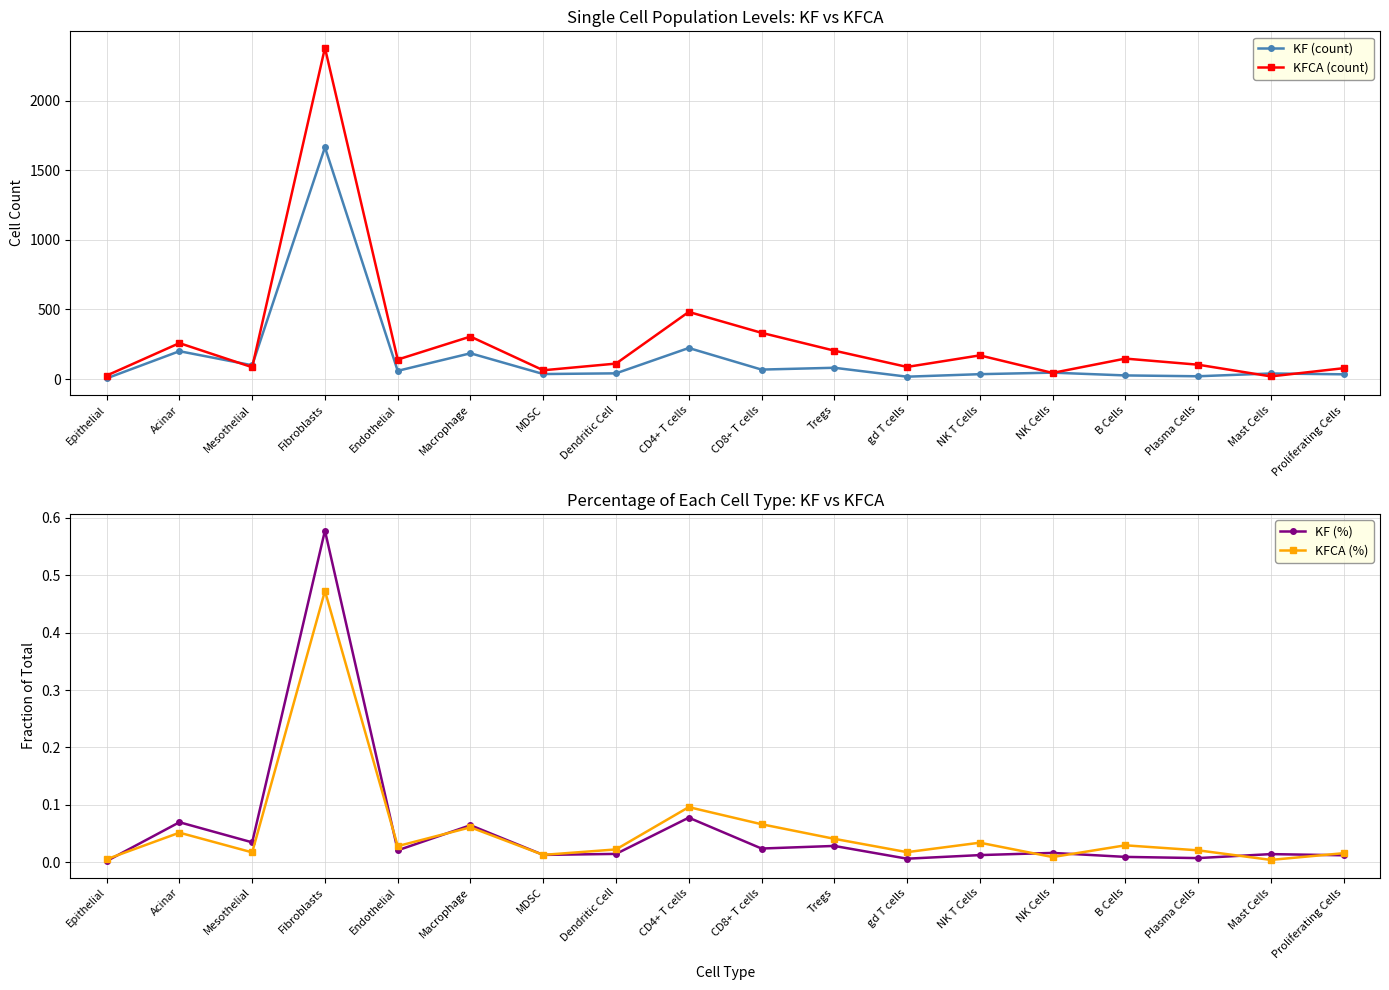

Rank the series by their maximum value, from lowest to highest.

KFCA (%), KF (%), KF (count), KFCA (count)